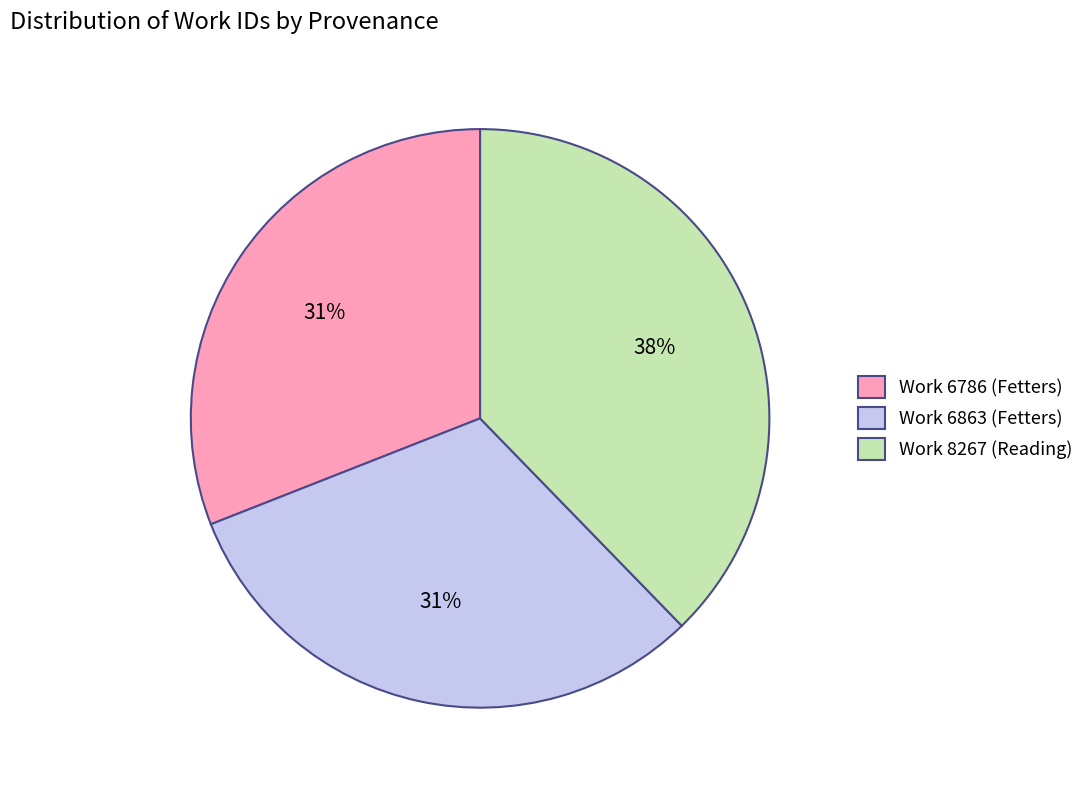

Which has a higher value, Work 8267 (Reading) or Work 6786 (Fetters)?

Work 8267 (Reading)